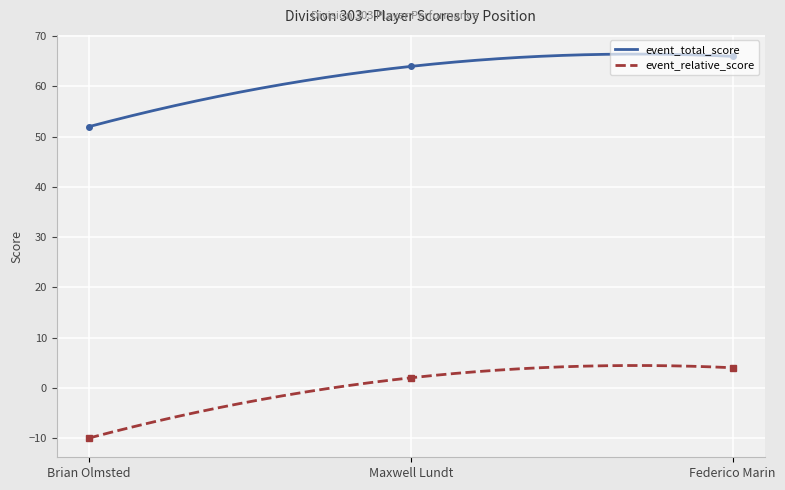

What is the difference between the maximum and minimum values in the event_total_score series?

14.4